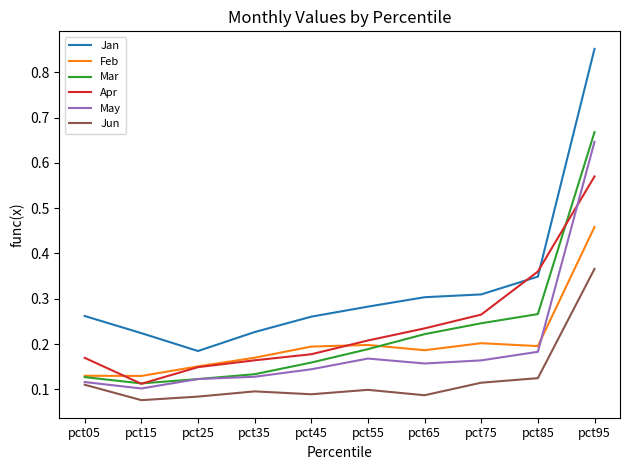

At which label does Mar reach its peak?

pct95